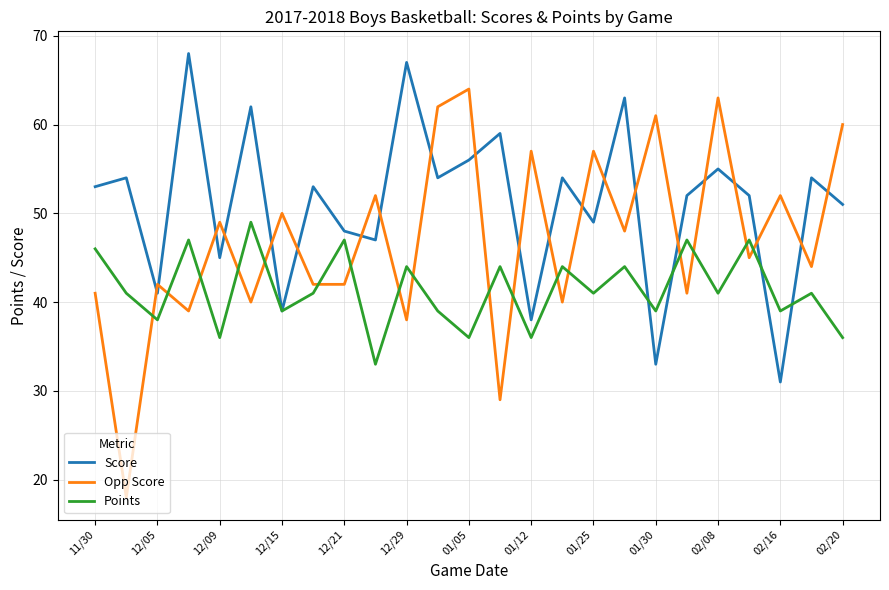

Rank the series by their average value, from highest to lowest.

Score, Opp Score, Points